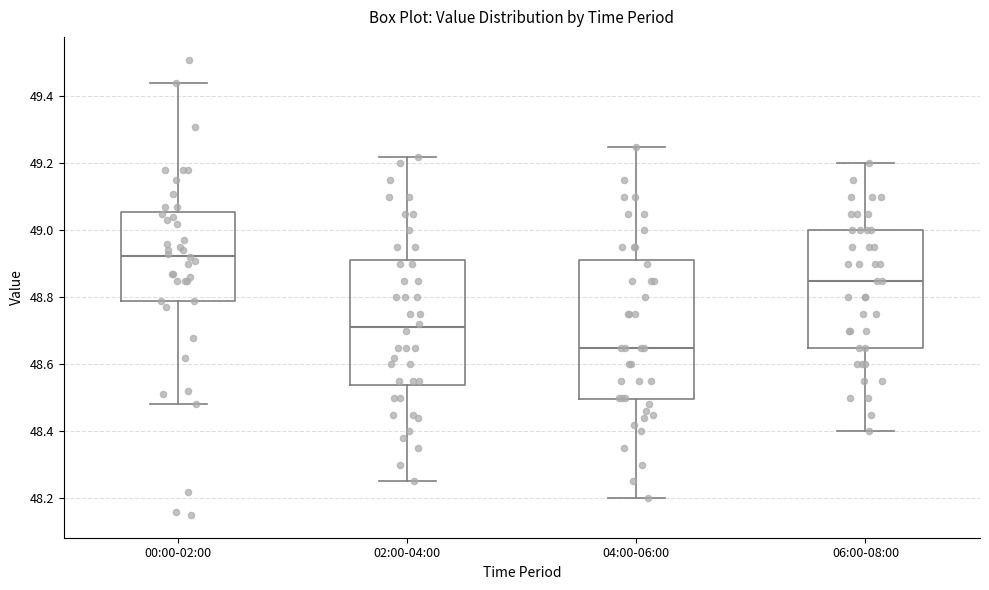

Where does the lower whisker of the box for 00:00-02:00 end on the y-axis? The values are not printed on the chart, so give them approximately, as read against the axis.

48.48